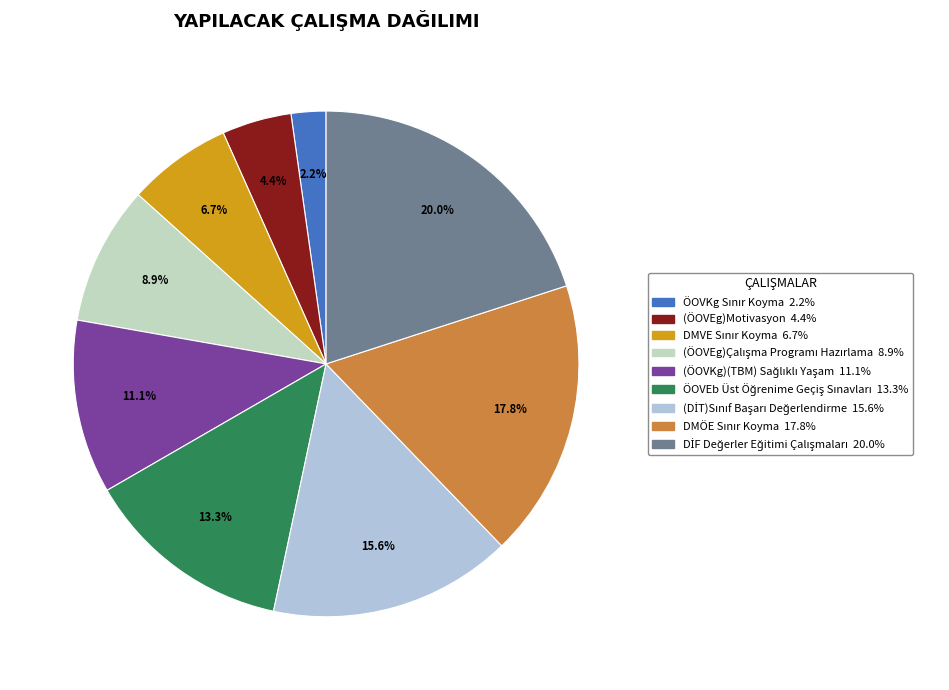

What is the change in value from ÖOVKg Sınır Koyma to DMVE Sınır Koyma?

+2